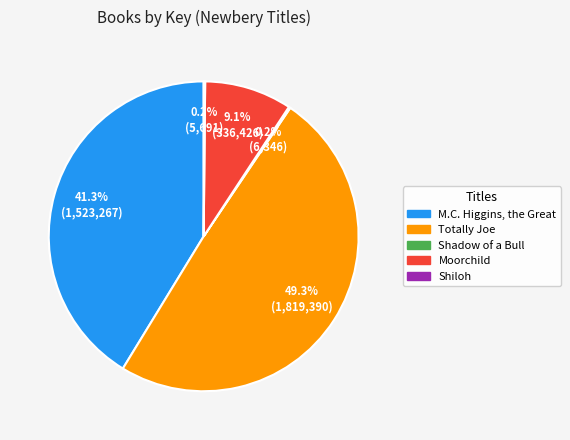

How much of the chart is everything except Totally Joe?

50.7%